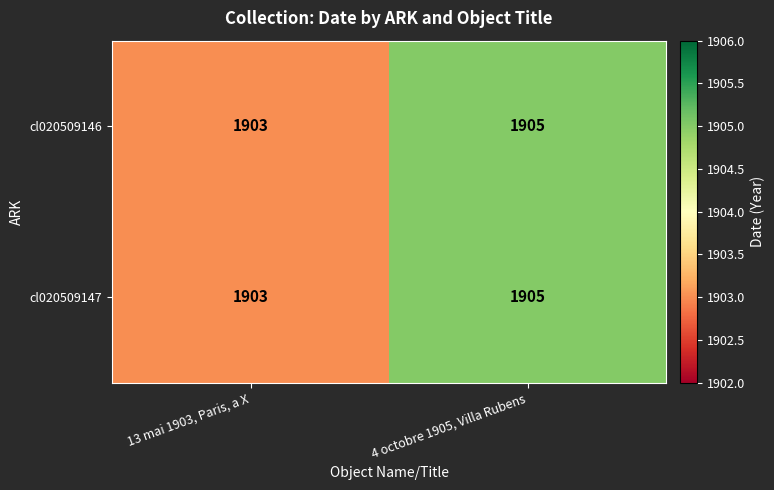

List the labels in order of cl020509147 value, smallest first.

13 mai 1903, Paris, a X, 4 octobre 1905, Villa Rubens